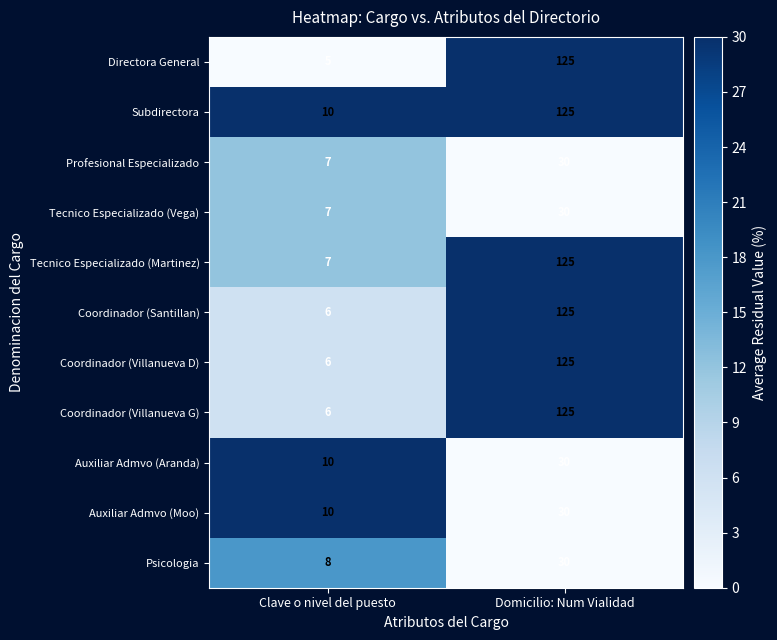

What is the sum of all Psicologia values?

38